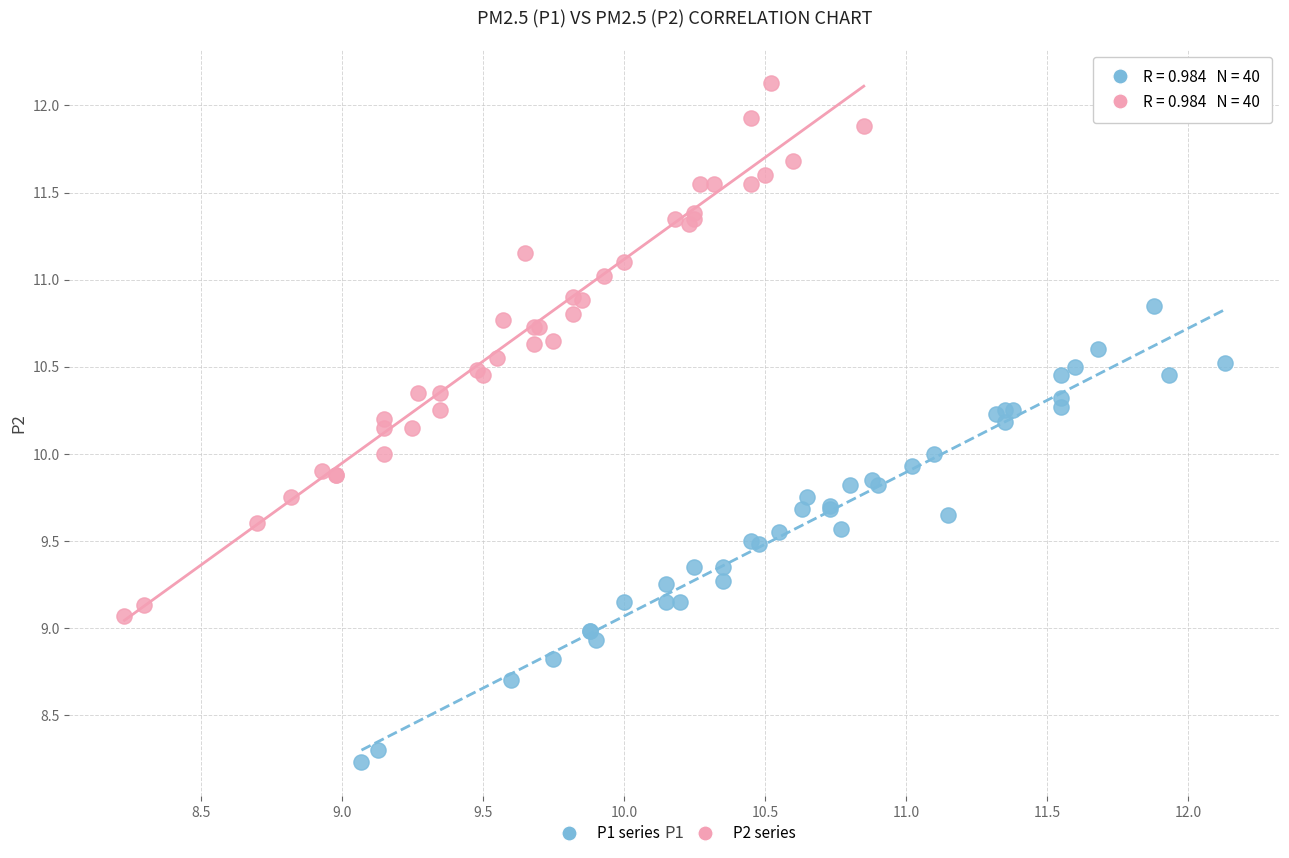

Which series reaches the minimum Y coordinate?

P1 series